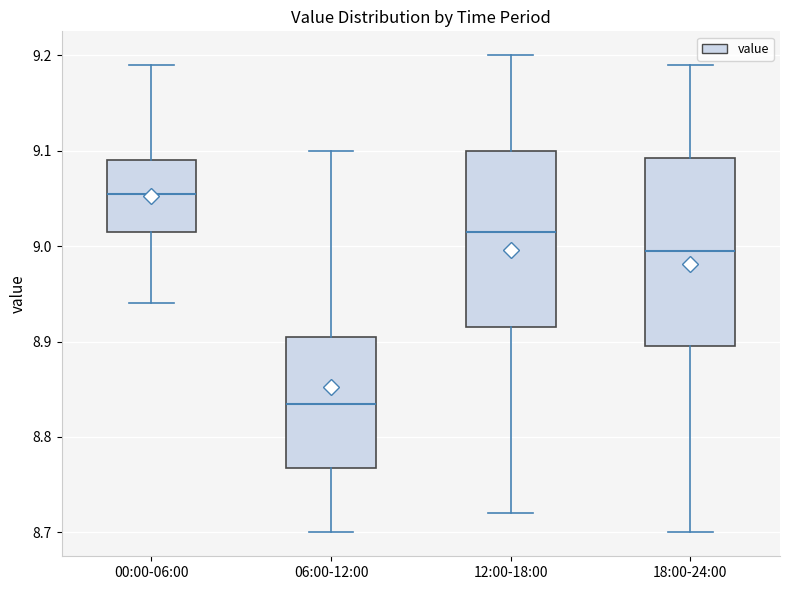

Which box's median line is the lowest?

06:00-12:00